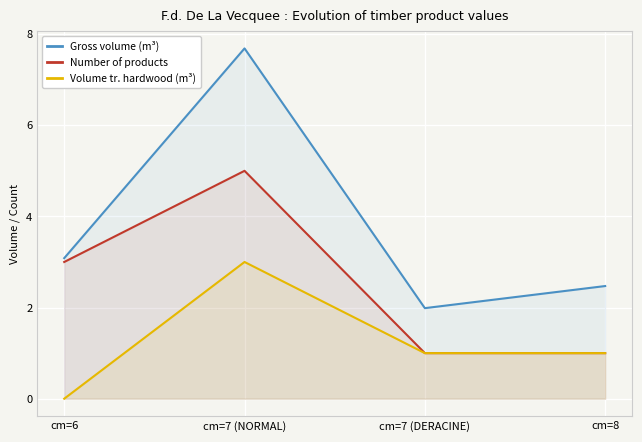

Which series has the largest range (max minus min)?

Gross volume (m³)